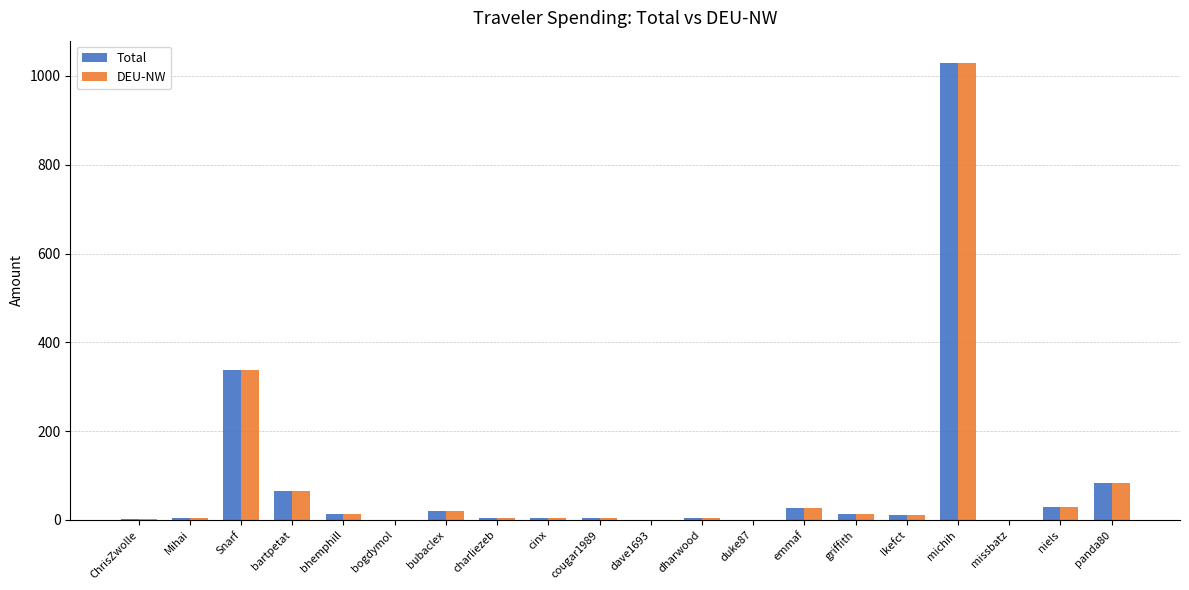

What is the maximum value for Total?

1028.0